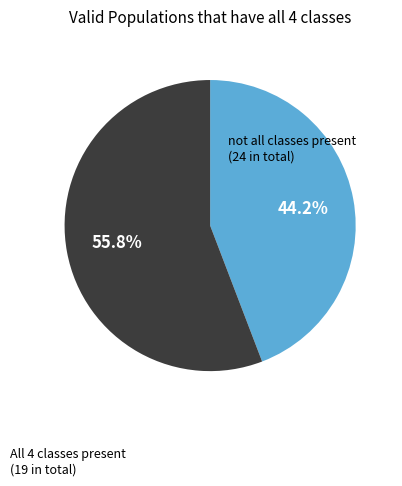

Count the number of slices in the pie.

2